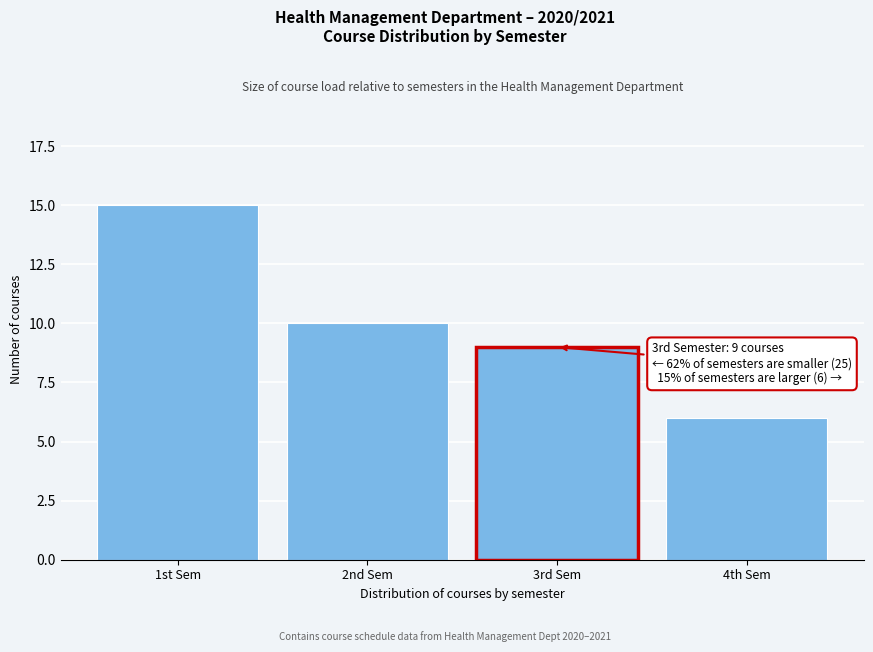

Reading left to right, transcribe all the data shown in this chart.

15	10	9	6